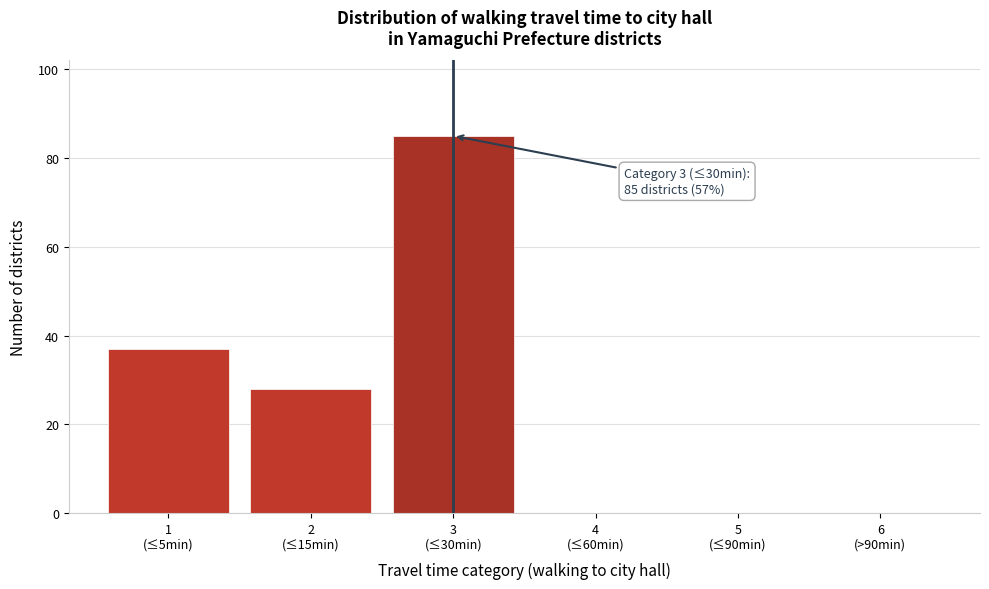

What is the maximum value shown in the chart?

85